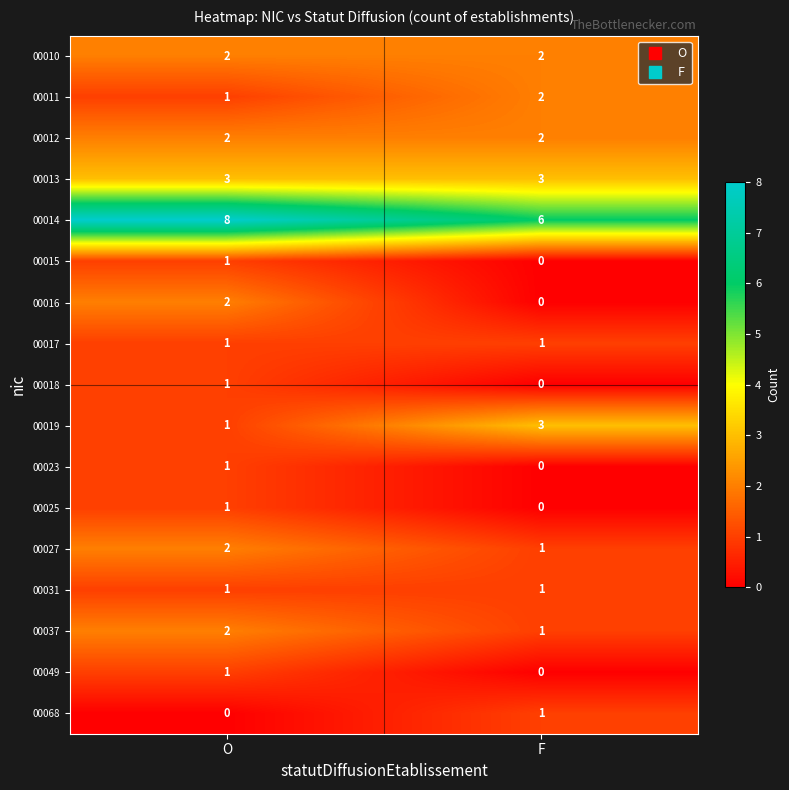

What is the sum of the 00011 values at F and O?

3